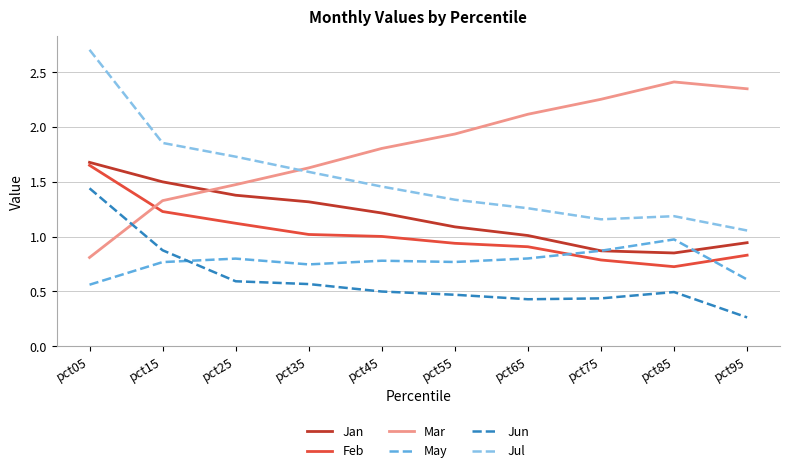

Which category has the highest value in the May series?

pct85